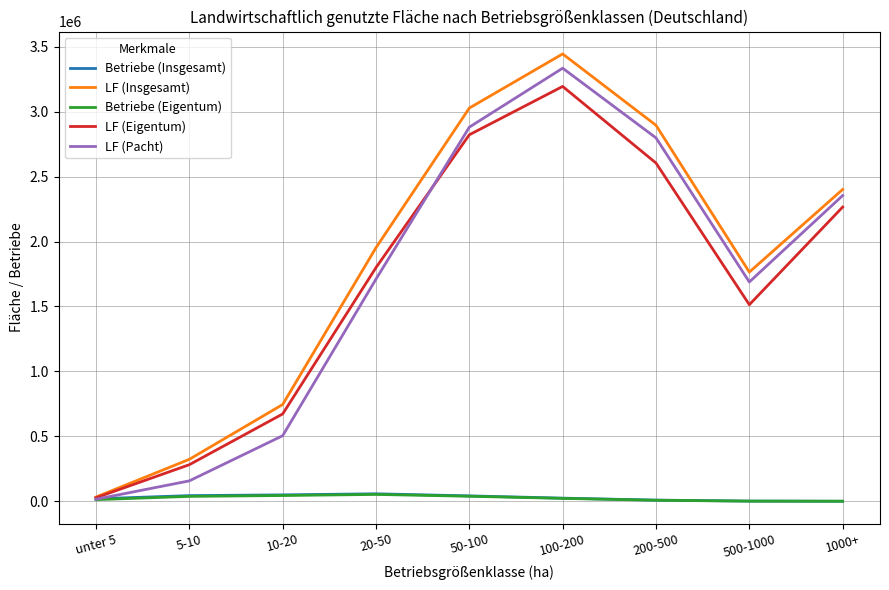

True or false: Betriebe (Eigentum) and Betriebe (Insgesamt) cross at least once.

False